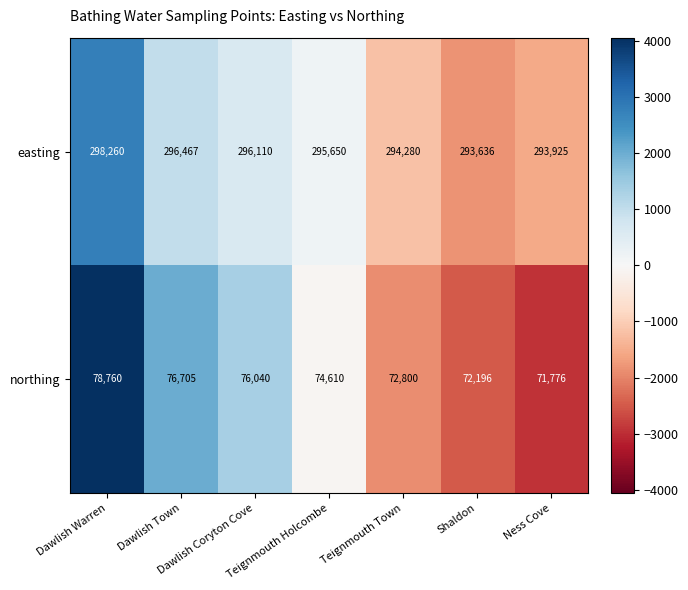

What is the difference between the second highest and second lowest values in the easting series?

2542